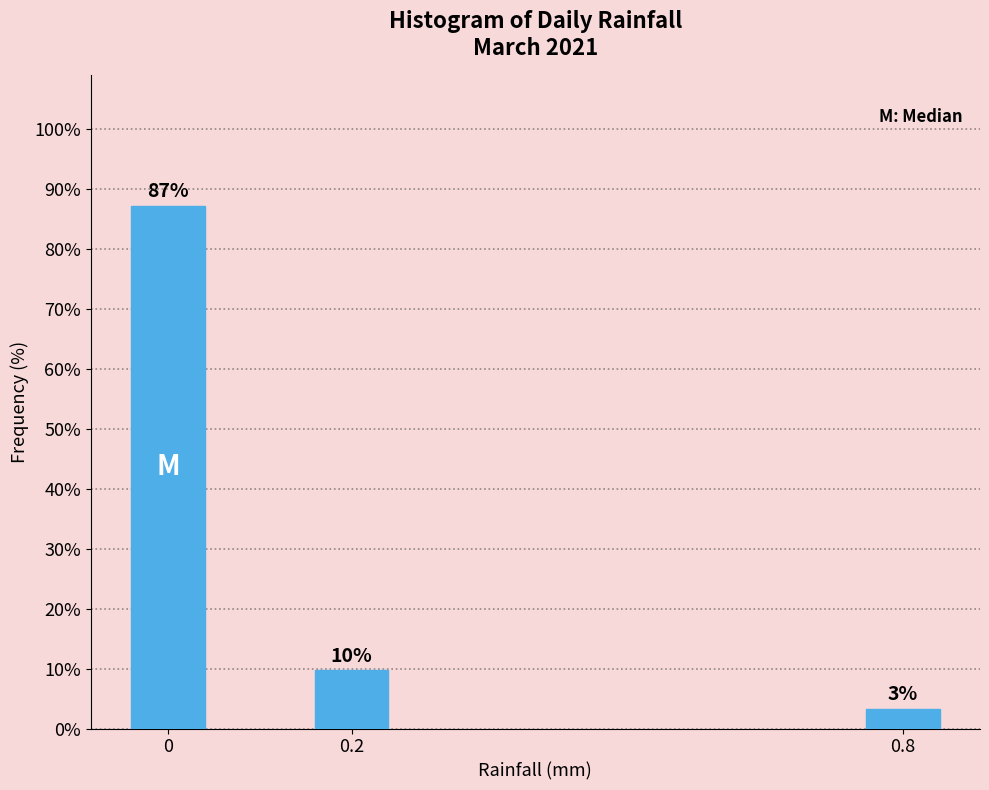

How many bars are there in total?

3